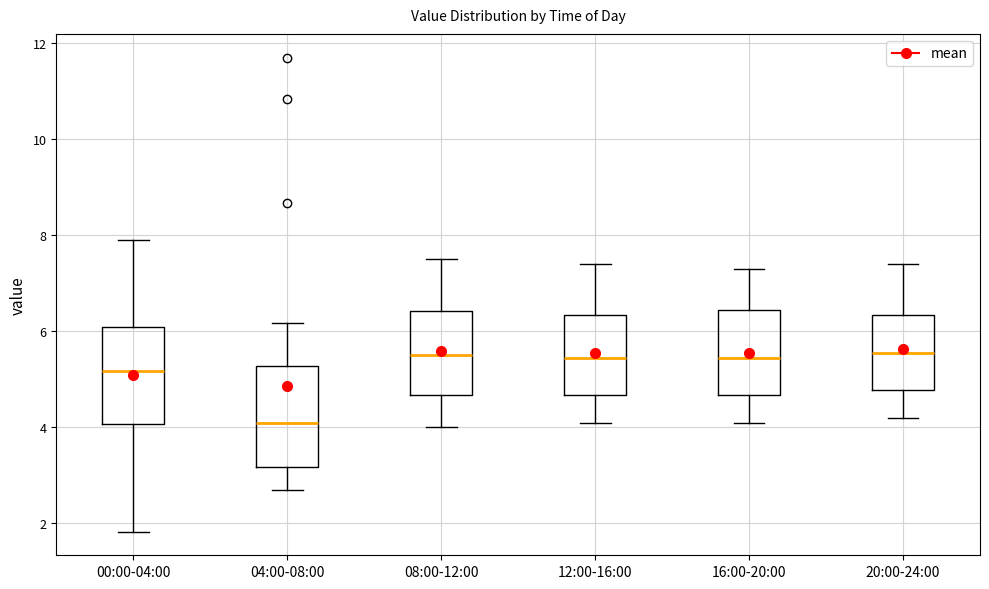

Where does the median line of the box for 04:00-08:00 sit on the y-axis? The values are not printed on the chart, so give them approximately, as read against the axis.

4.0